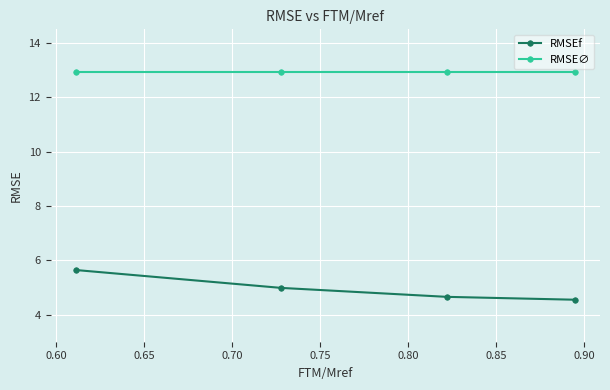

What is the difference between the maximum and minimum values in the RMSEf series?

1.1